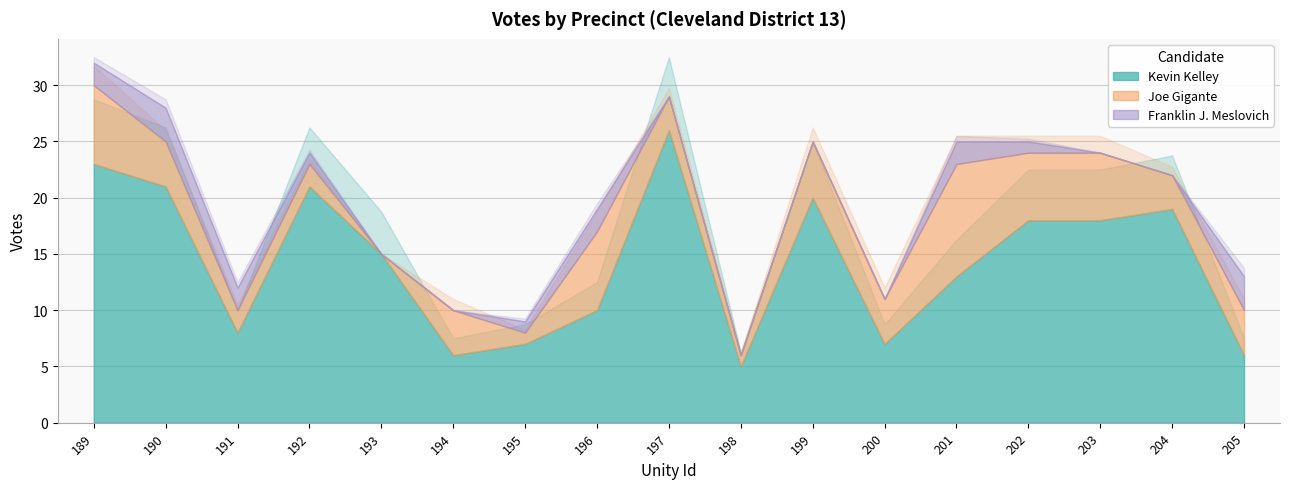

Reading right to left, extract all data points from this chart.

Kevin Kelley: 205=6	204=19	203=18	202=18	201=13	200=7	199=20	198=5	197=26	196=10	195=7	194=6	193=15	192=21	191=8	190=21	189=23
Joe Gigante: 205=4	204=3	203=6	202=6	201=10	200=4	199=5	198=1	197=3	196=7	195=1	194=4	193=0	192=2	191=2	190=4	189=7
Franklin J. Meslovich: 205=3	204=0	203=0	202=1	201=2	200=0	199=0	198=0	197=0	196=2	195=1	194=0	193=0	192=1	191=2	190=3	189=2